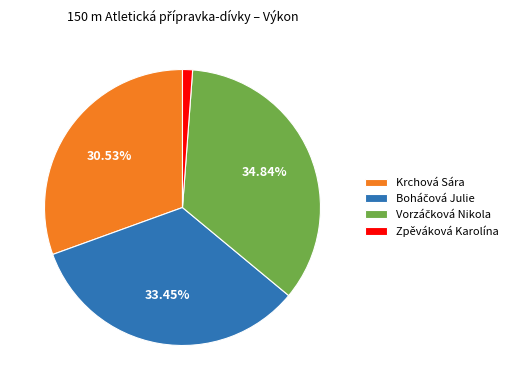

Do Zpěváková Karolína and Krchová Sára together represent more than half of the pie?

No